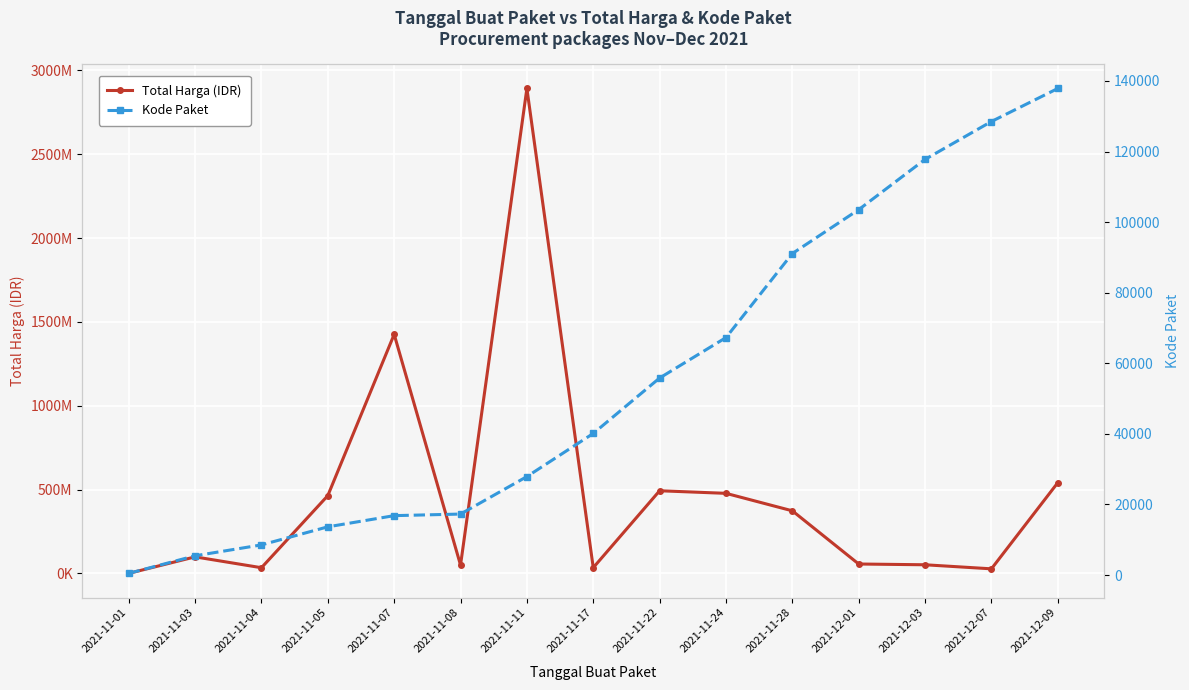

List the series in order of their overall mean, highest first.

Total Harga (IDR), Kode Paket